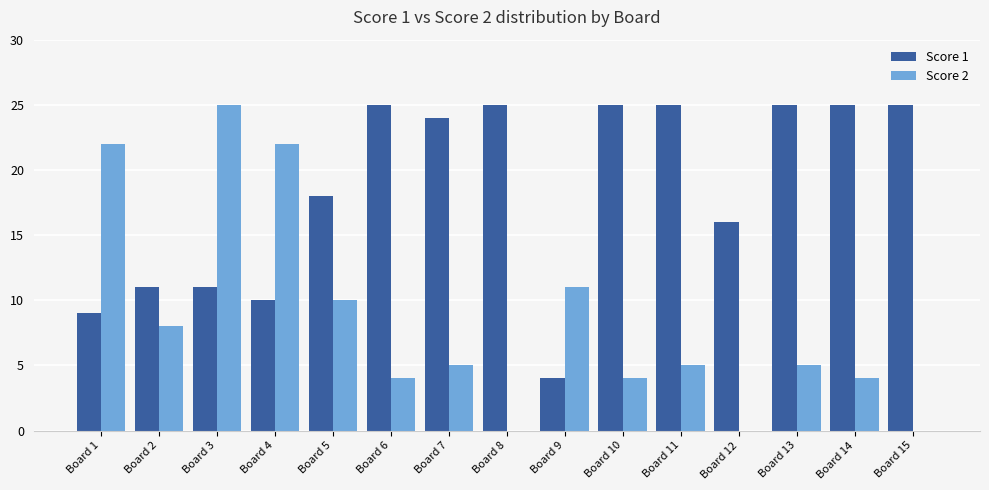

Does the chart contain stacked bars?

No